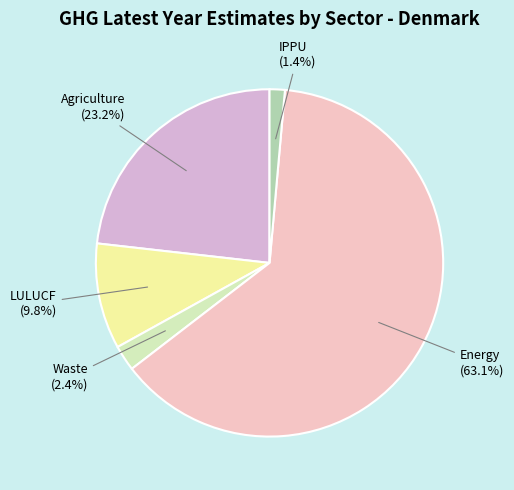

What is the smallest slice in the pie chart?

IPPU